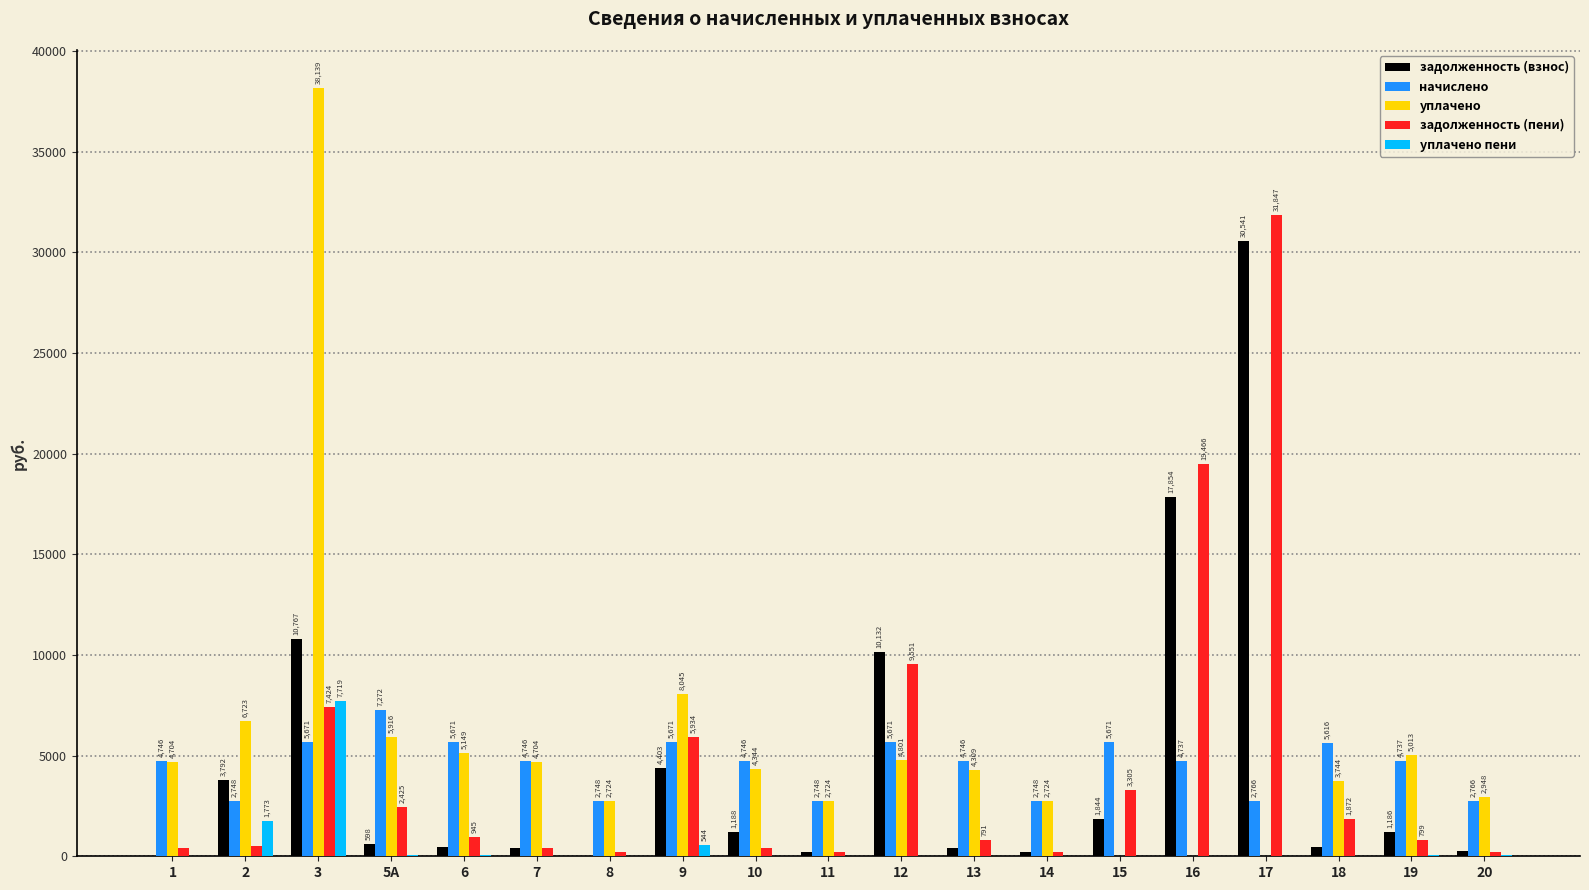

At which category is the sum across all series the highest?

3